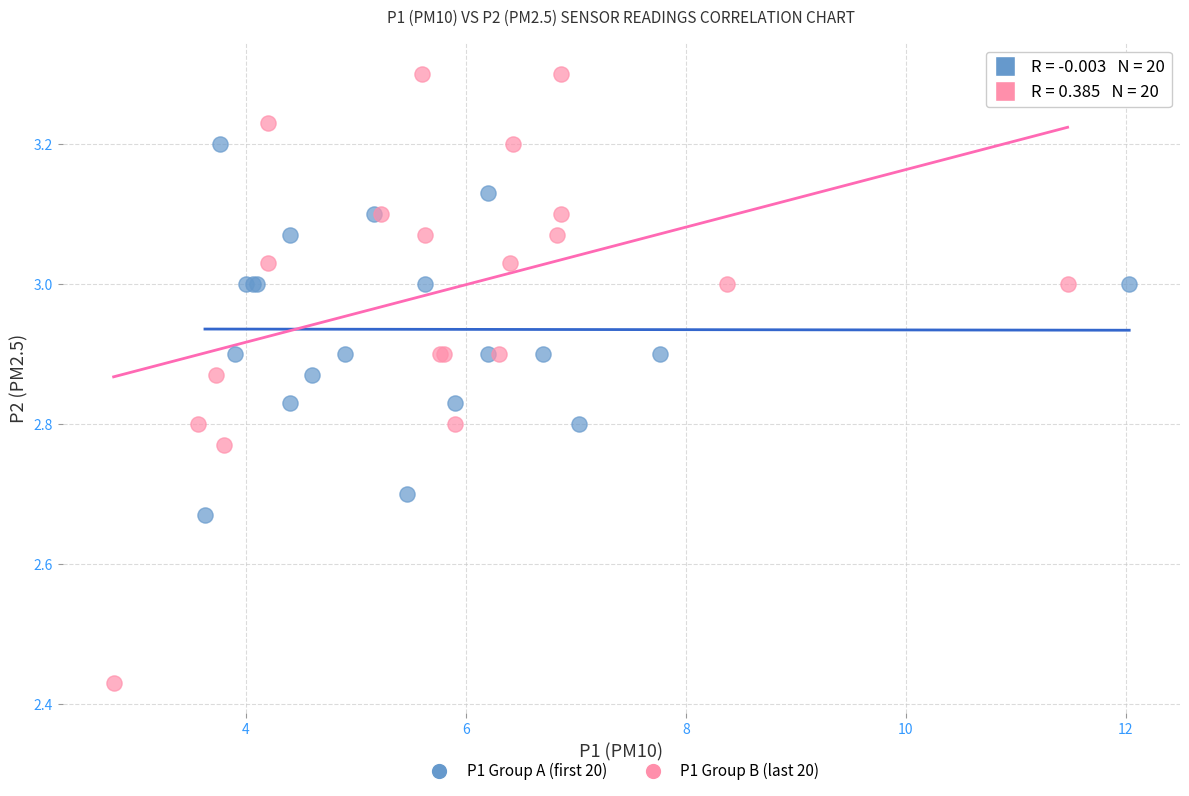

What are all the series names shown in the legend?

P1 Group A (first 20), P1 Group B (last 20)